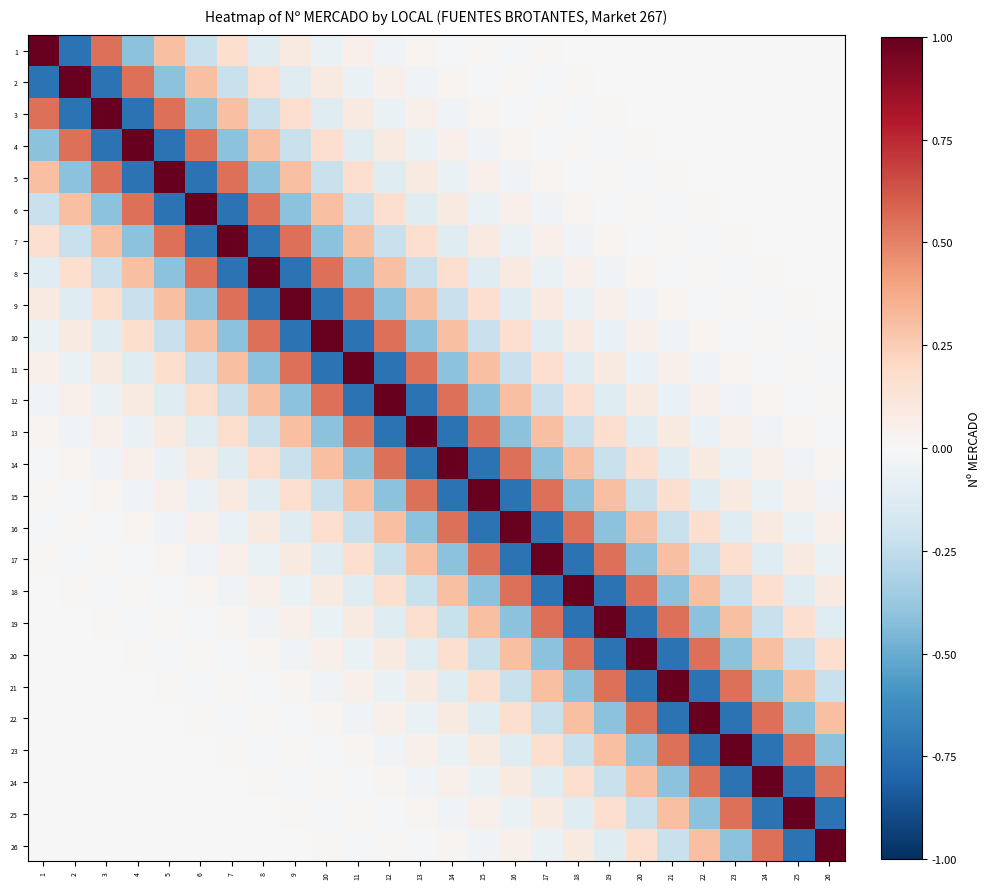

How many distinct data groups are displayed?

26